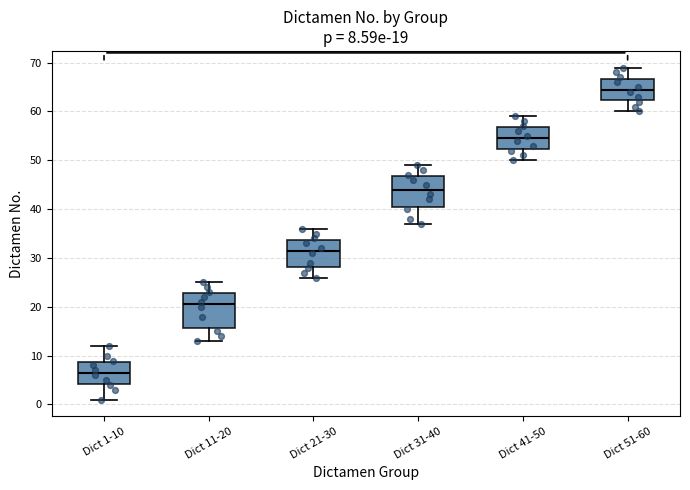

Which box has the lowest median line?

Dict 1-10